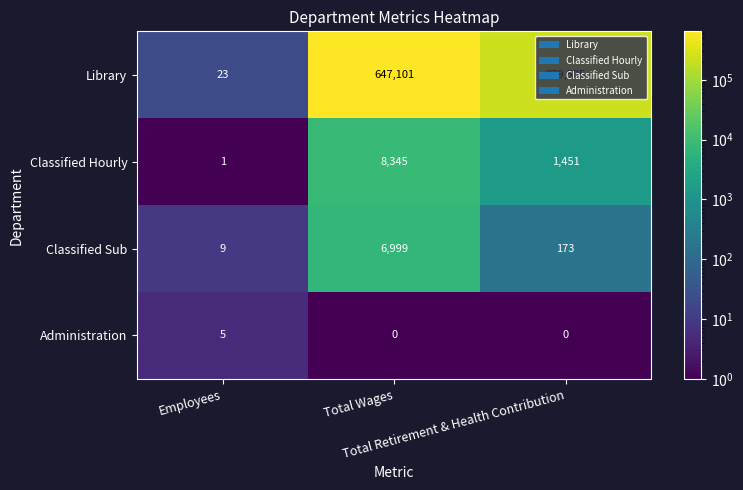

What is the difference between the maximum and second lowest values in the Administration series?

5